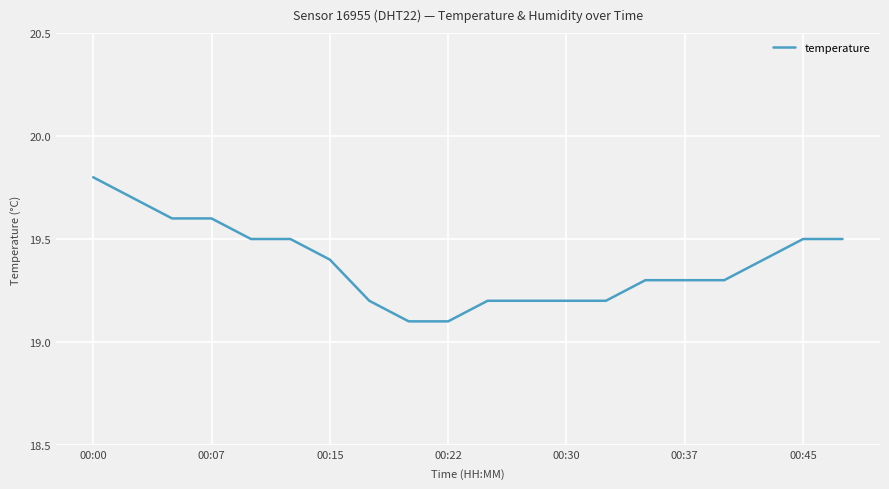

What is the minimum value shown in the chart?

19.1